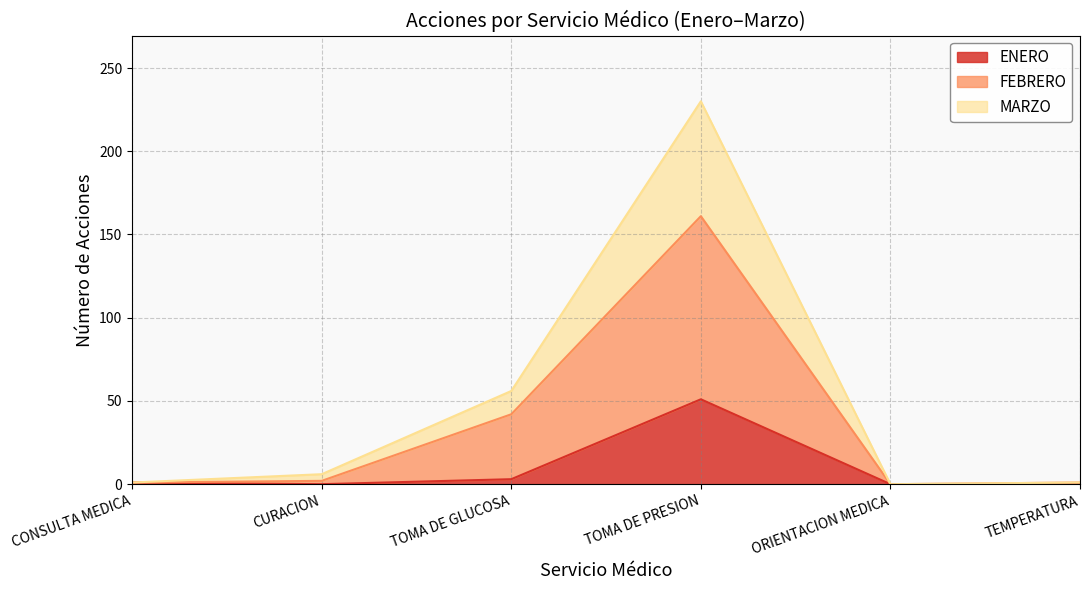

Which category has the highest value across all series?

TOMA DE PRESION